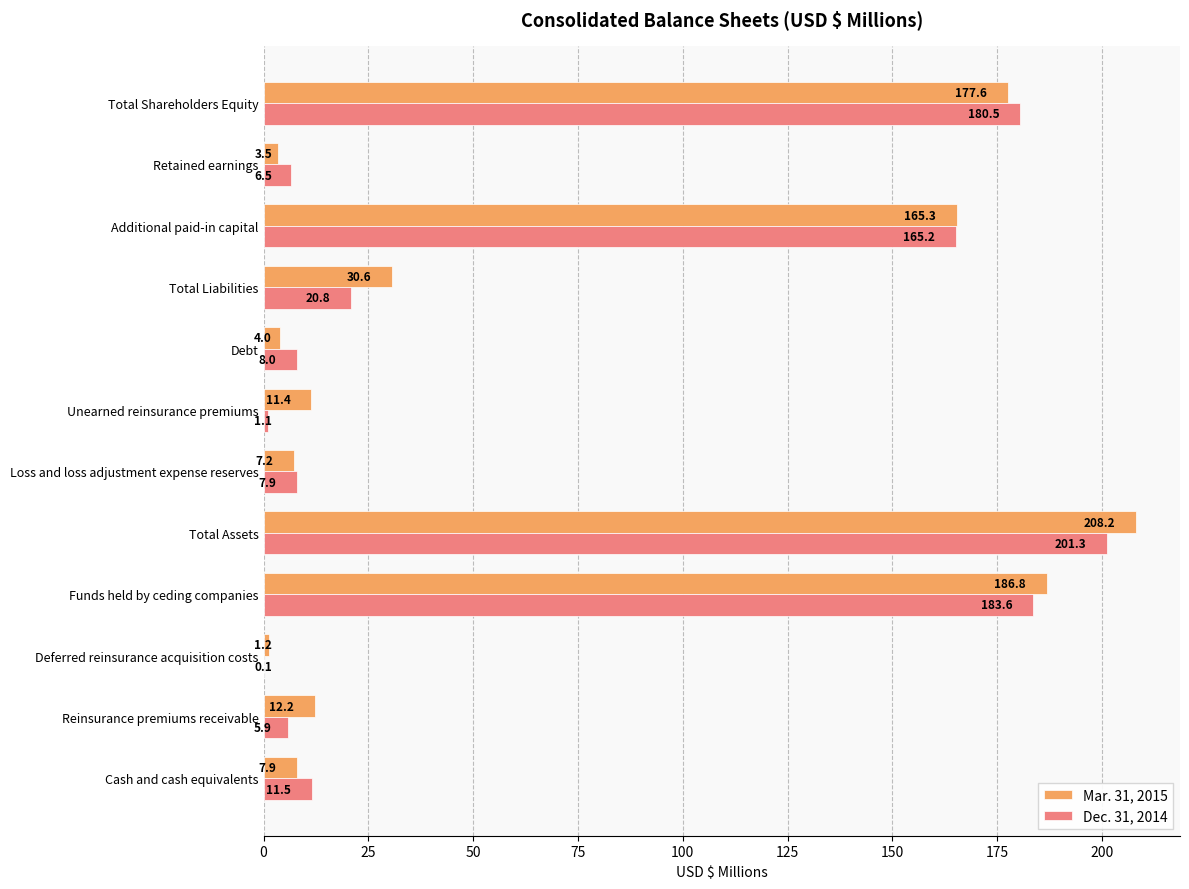

Between Reinsurance premiums receivable and Total Shareholders Equity, which series saw the biggest shift?

Dec. 31, 2014